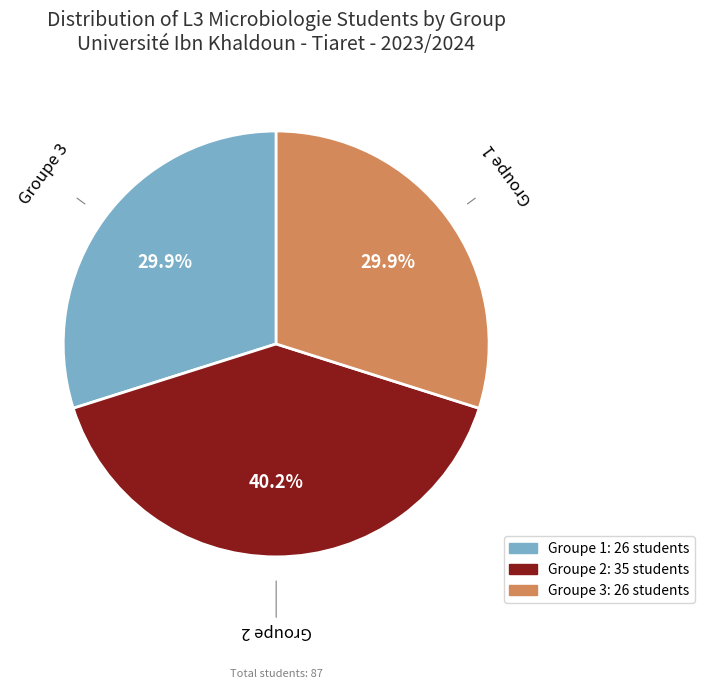

What is the largest slice in the pie chart?

Groupe 2